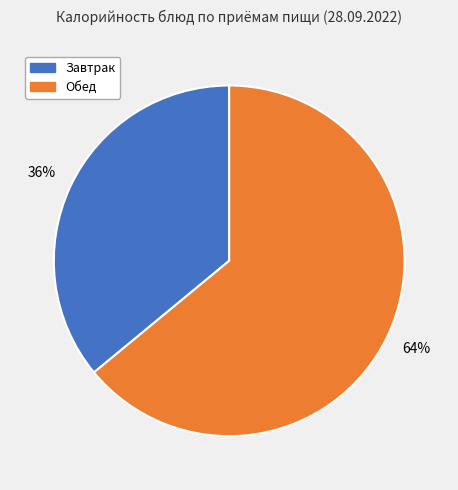

Count the number of slices in the pie.

2